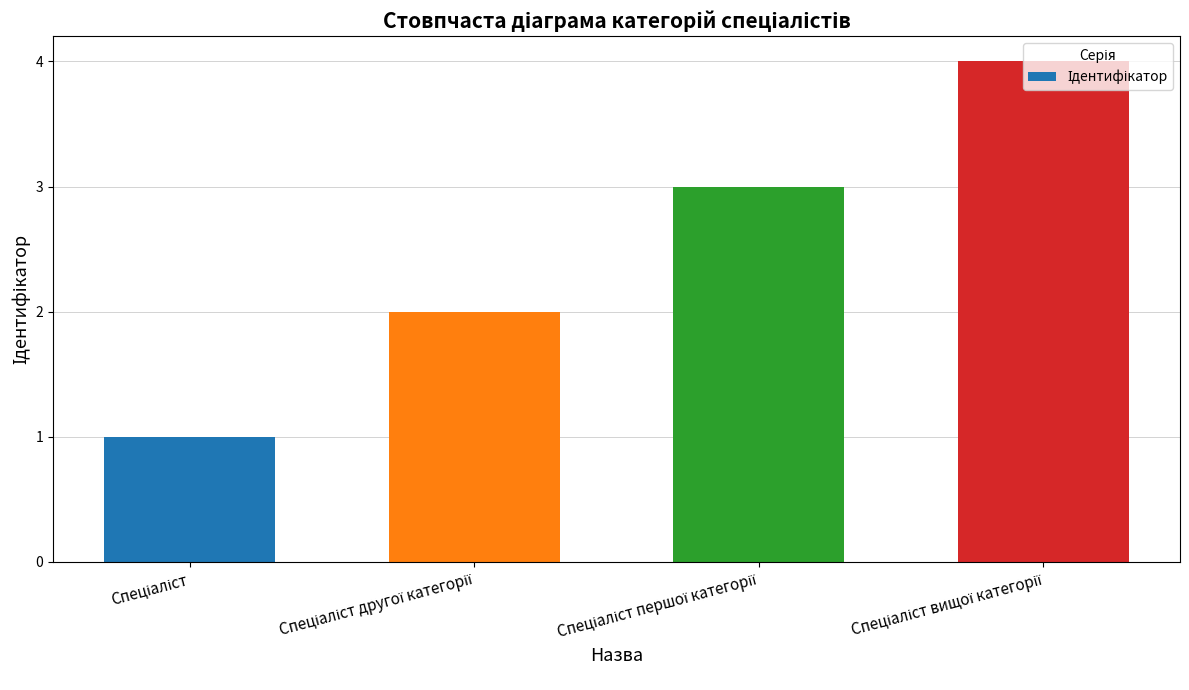

What is the greatest value displayed?

4